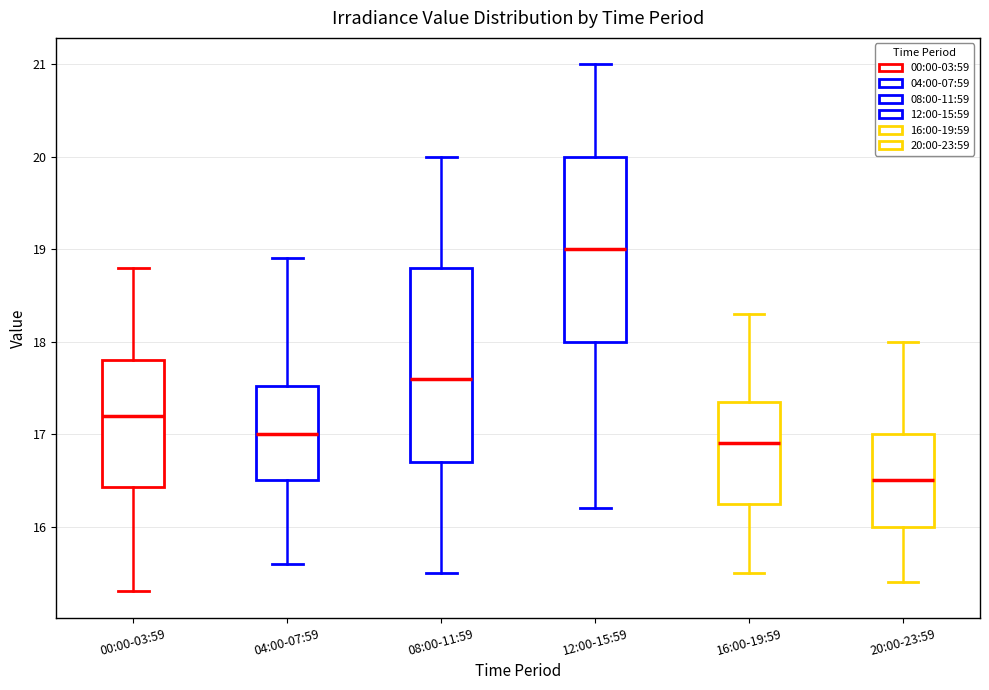

Which box has the highest median line?

12:00-15:59